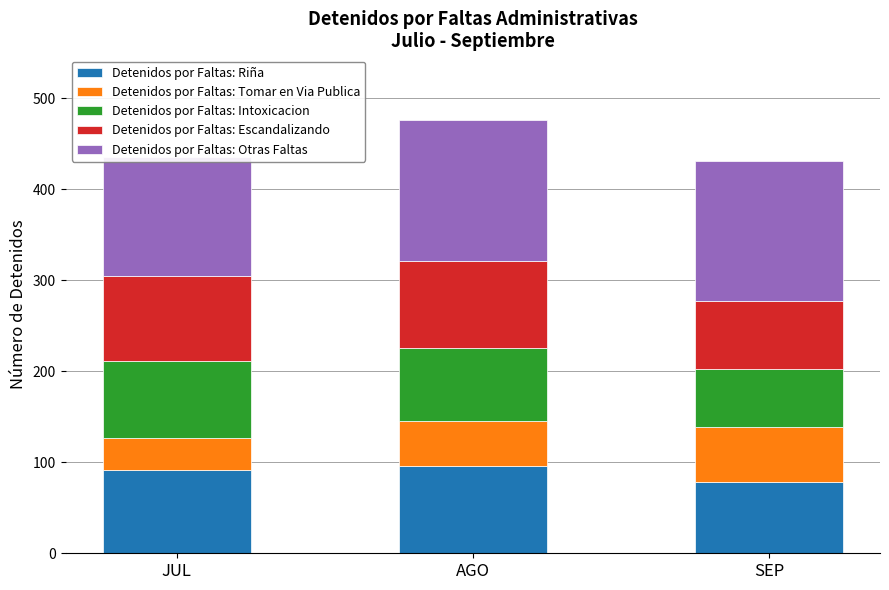

Which category has the highest value in the Detenidos por Faltas: Otras Faltas series?

AGO